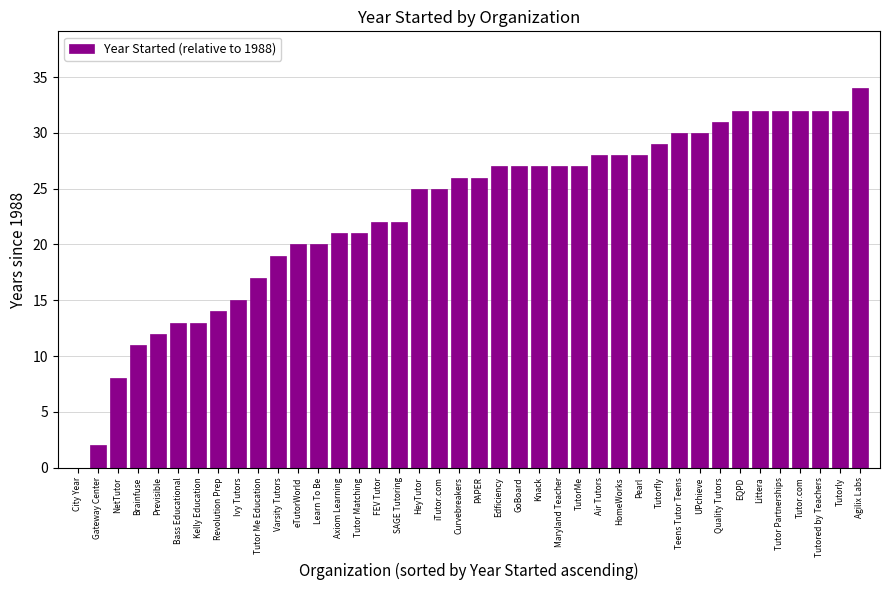

Is it true that the value at Tutor Matching is 33?

False